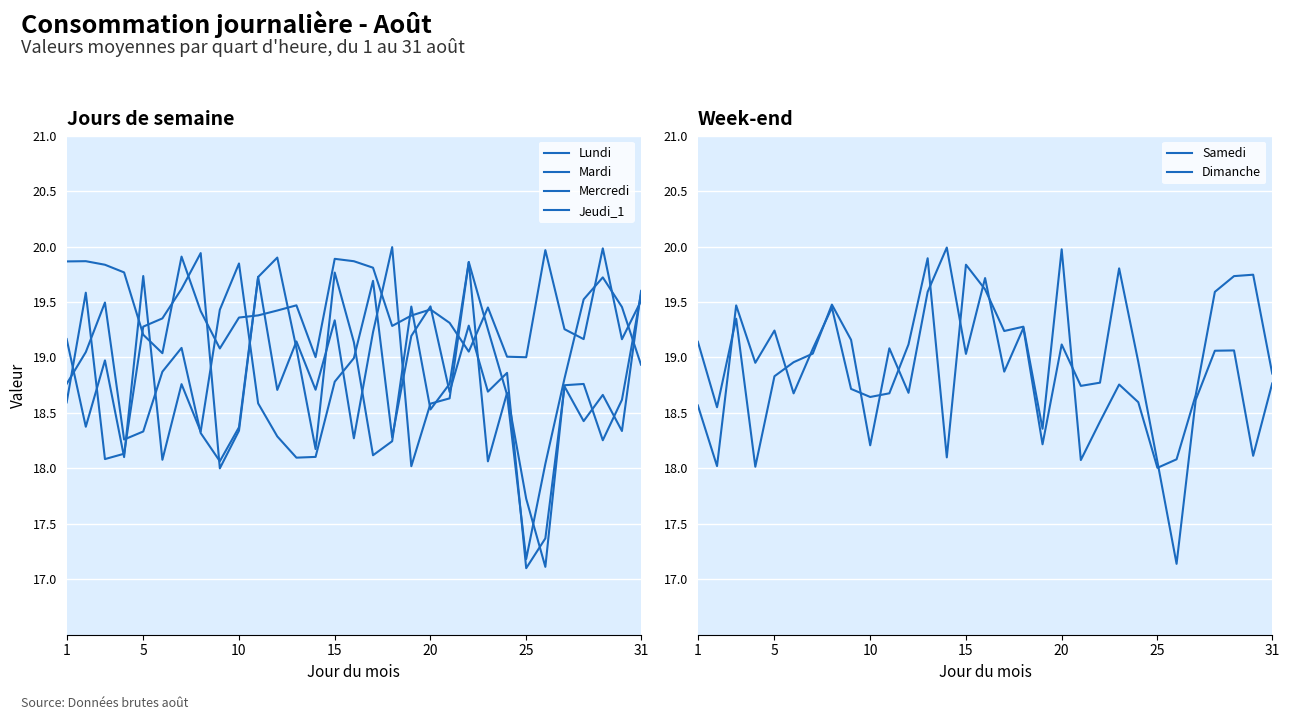

Which has a higher value, 1 or 15?

15